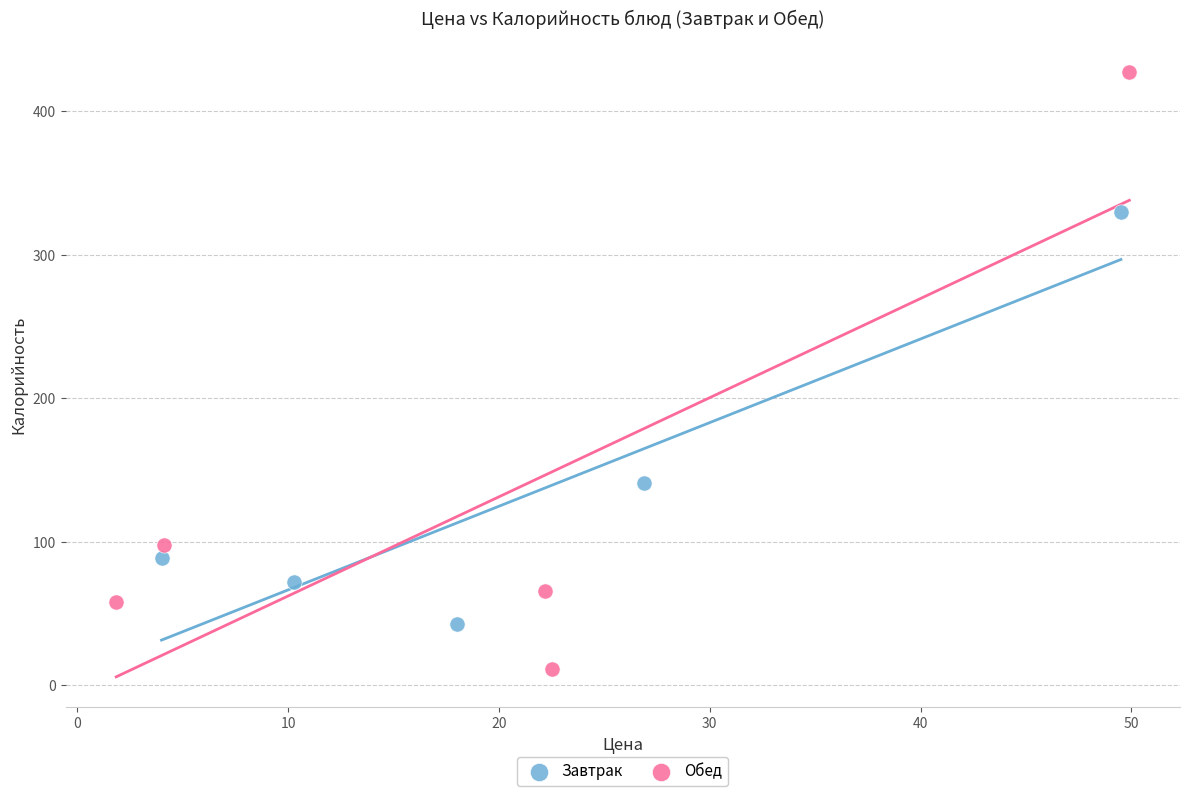

What are all the series names shown in the legend?

Завтрак, Обед